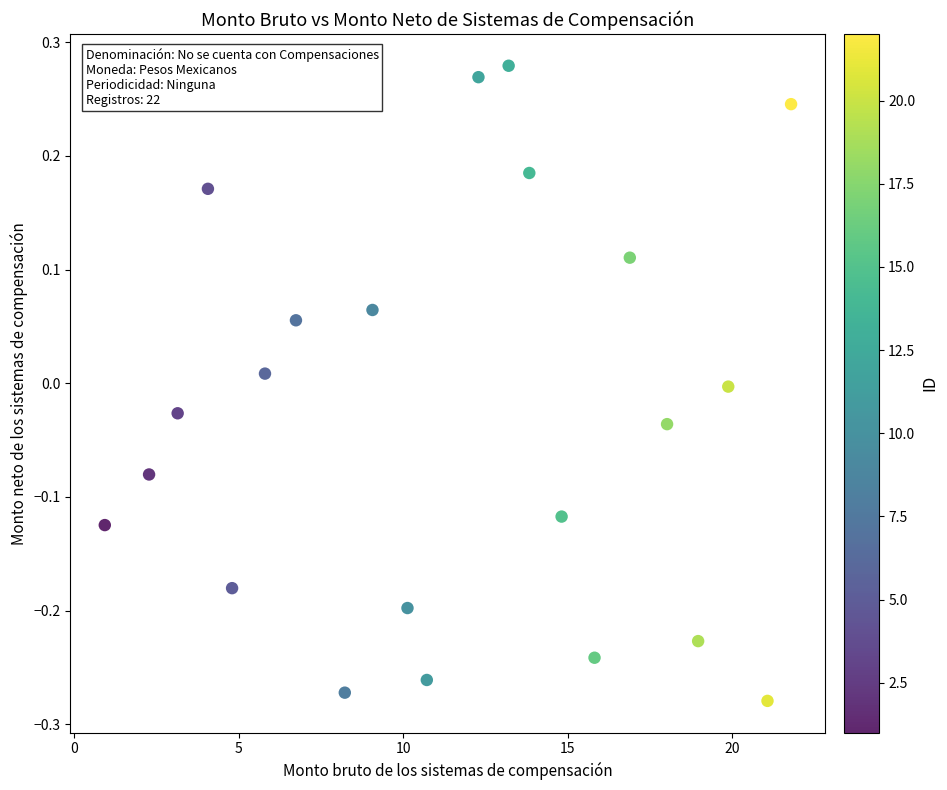

What is the range of Y values (max minus min)?

0.6